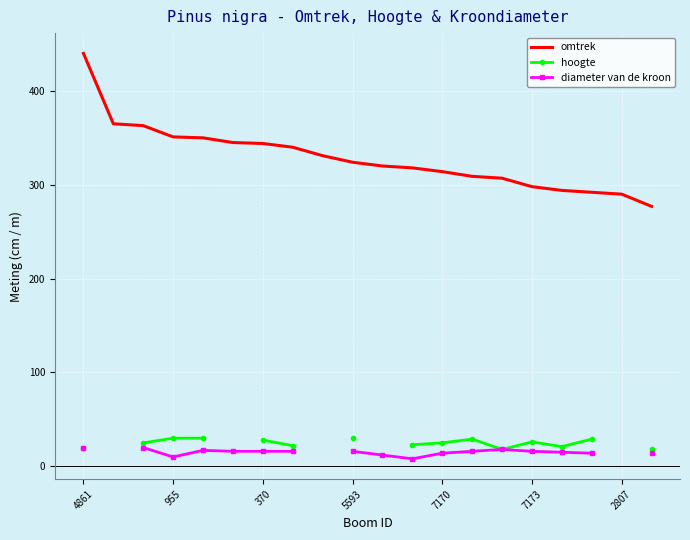

What is the label of the 9th point from the left?

8